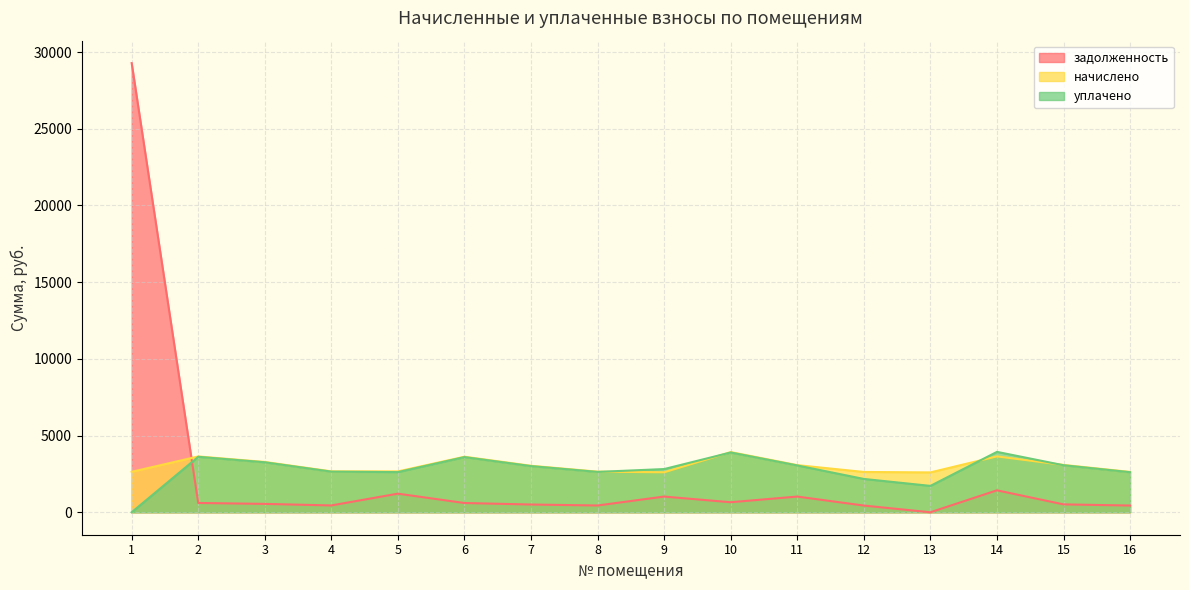

What is the sum of the начислено values at 7 and 3?

6308.7